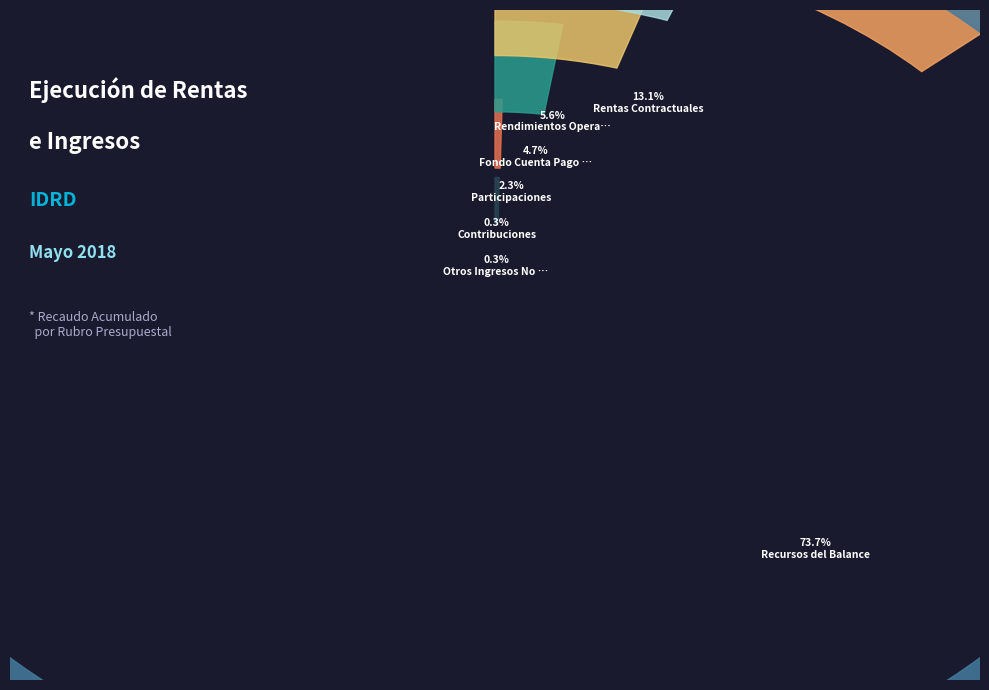

Which slice is the smallest?

Otros Ingresos No Tributarios